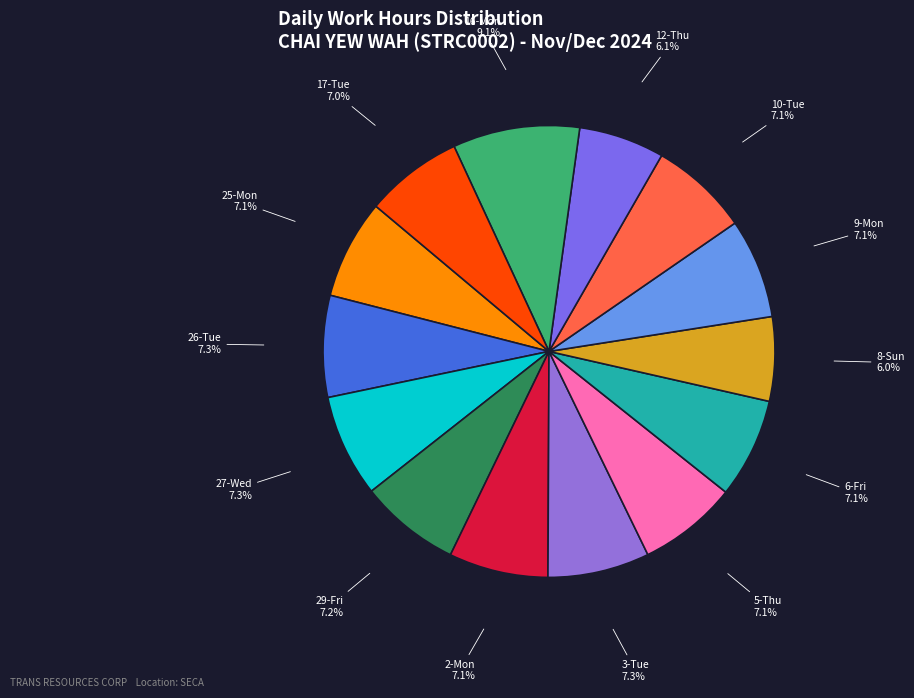

What percentage is the 8-Sun slice, to the nearest percent?

6%